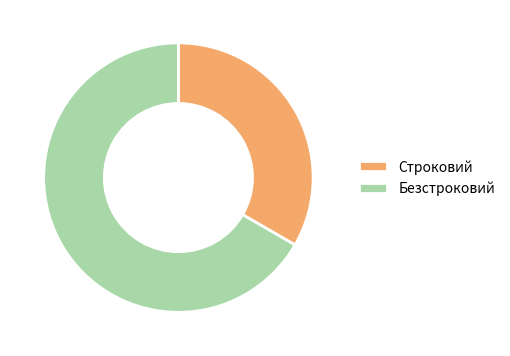

Is the sum of Строковий and Безстроковий greater than half?

Yes